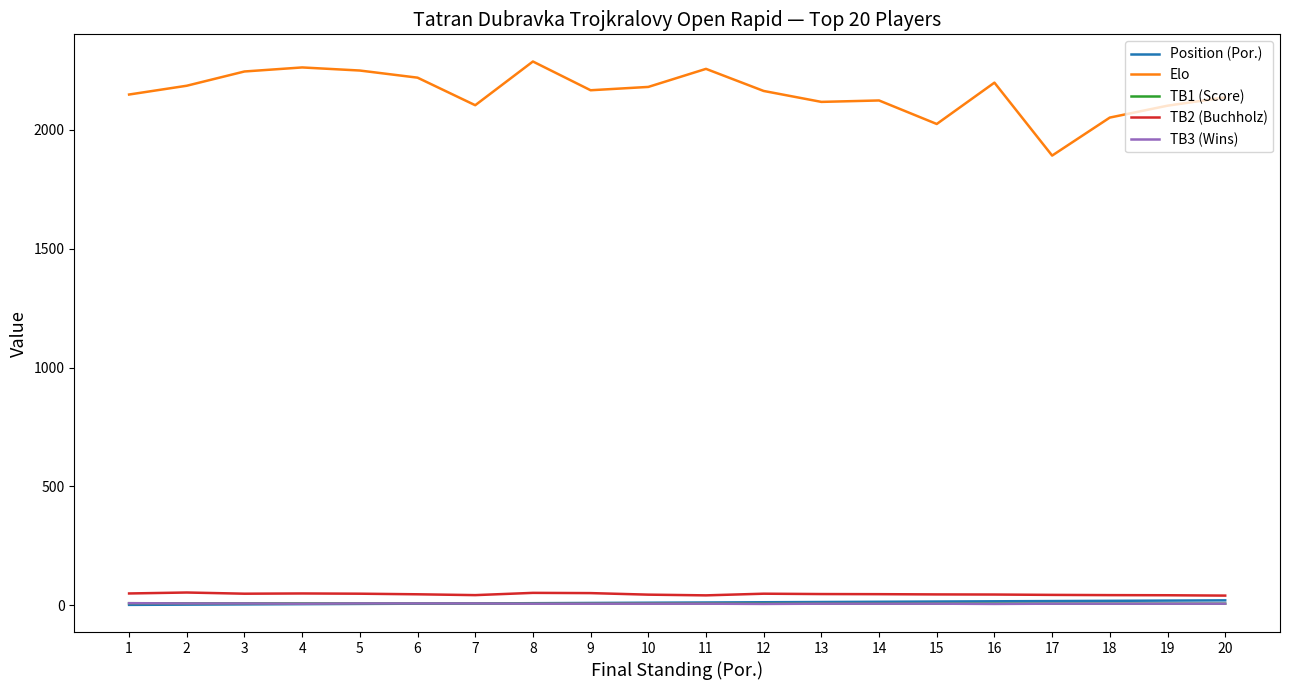

Which series changed the most between 3 and 17?

Elo